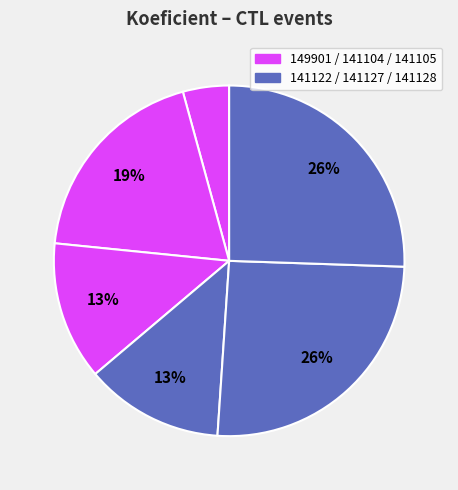

Rank the categories by value from lowest to highest.

149901, 141105, 141122, 141104, 141127, 141128